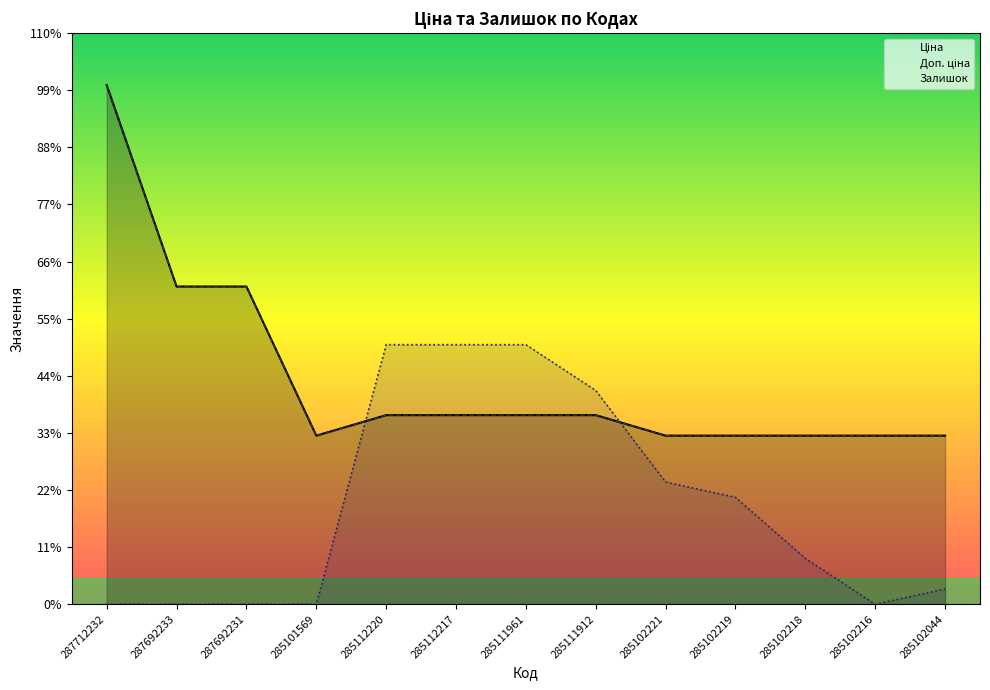

Does the chart have visible grid lines?

No